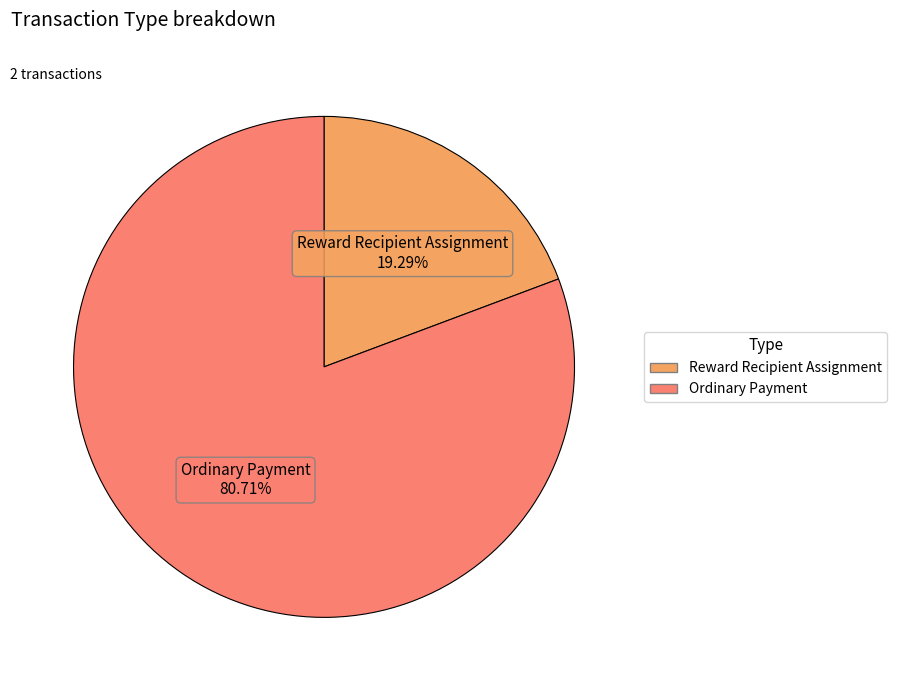

Which slice is the largest?

Ordinary Payment